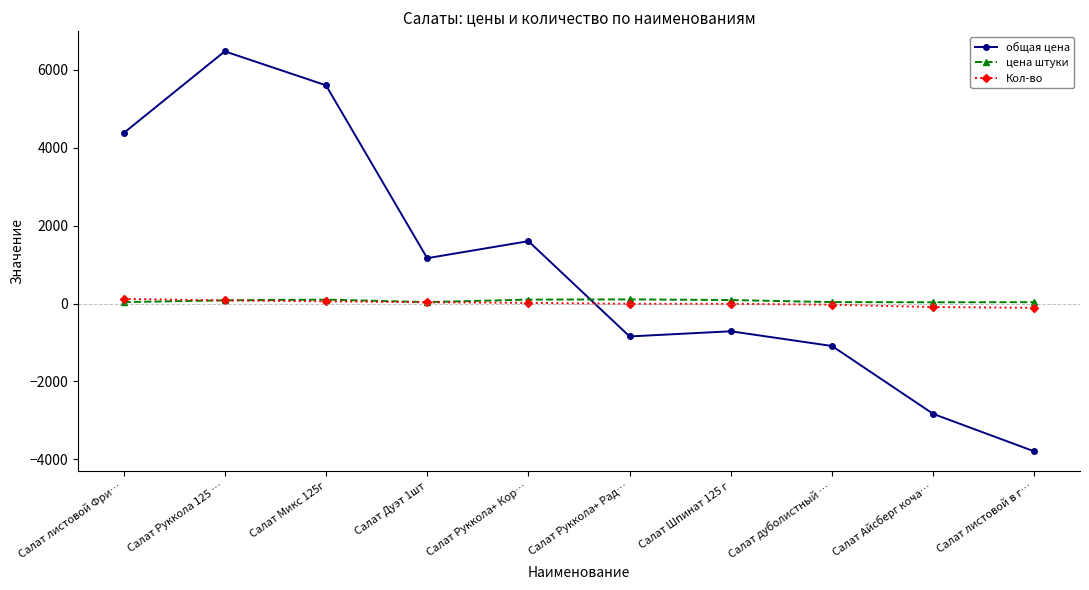

True or false: общая цена has a value of -1090.8 at Салат дуболистный ….

True